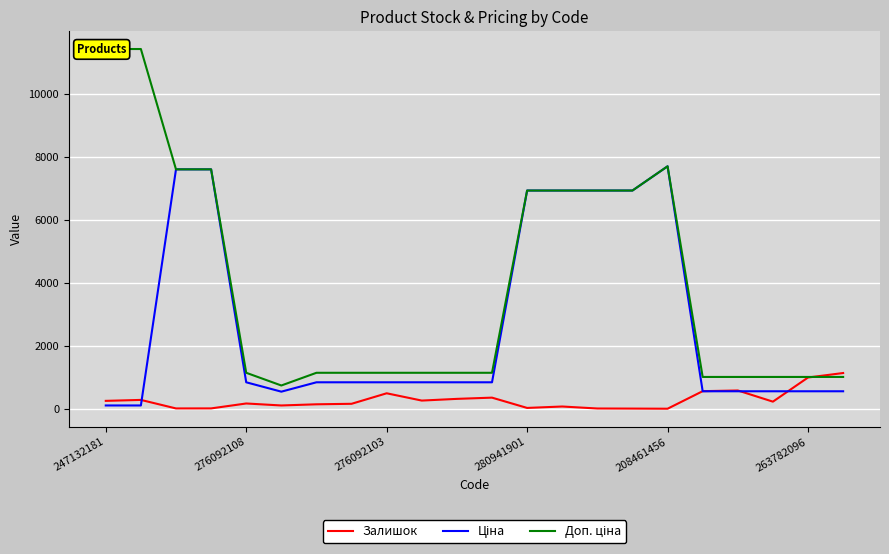

Reading left to right, extract all data points from this chart.

Залишок: 260.0	290.0	20.0	21.0	177.0	114.0	151.0	167.0	500.0	269.0	323.0	362.0	36.0	81.0	18.0	15.0	11.0	567.0	589.0	235.0	1000.0	1142.0
Ціна: 114.1	114.1	7596.5	7596.5	848.4	551.5	848.4	848.4	848.4	848.4	848.4	848.4	6925.7	6925.7	6925.7	6925.7	7693.1	564.0	564.0	564.0	564.0	564.0
Доп. ціна: 11410.0	11410.0	7596.5	7596.5	1149.7	747.0	1149.7	1149.7	1149.7	1149.7	1149.7	1149.7	6925.7	6925.7	6925.7	6925.7	7693.1	1017.8	1017.8	1017.8	1017.8	1017.8